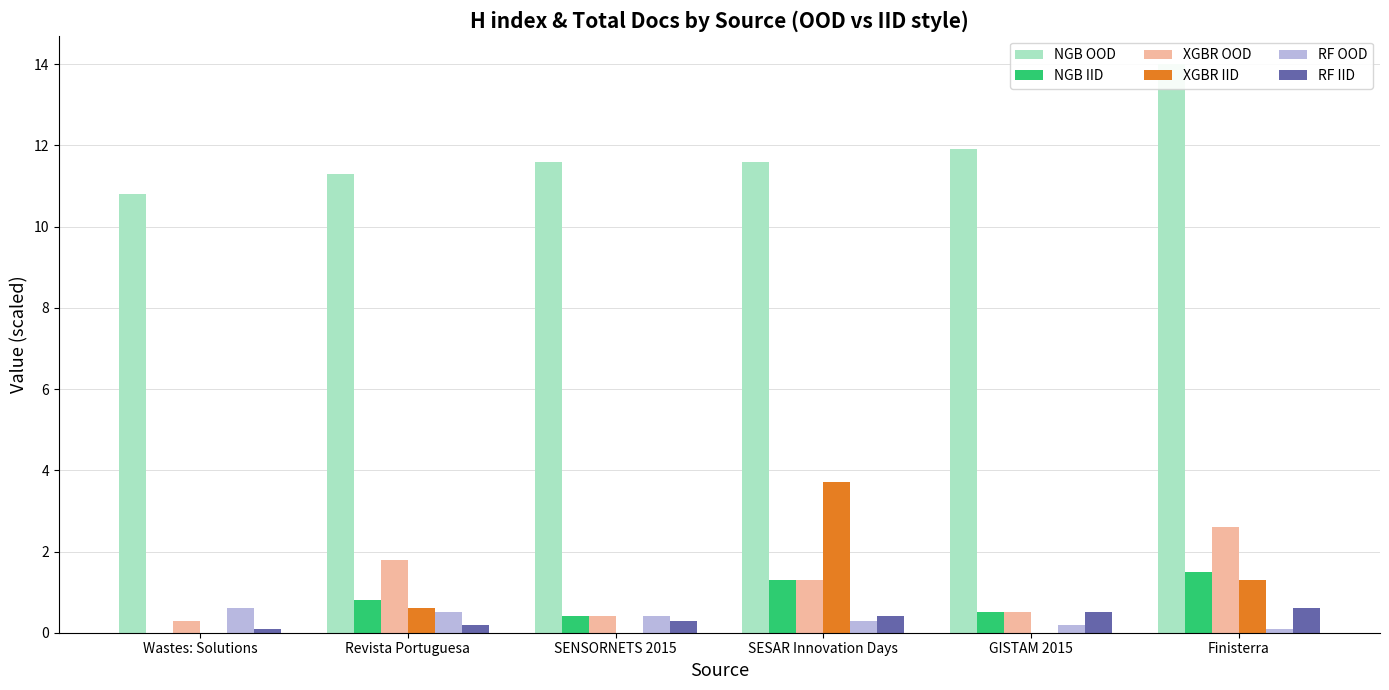

At Revista Portuguesa, list the series in order from largest to smallest.

NGB OOD, XGBR OOD, NGB IID, XGBR IID, RF OOD, RF IID